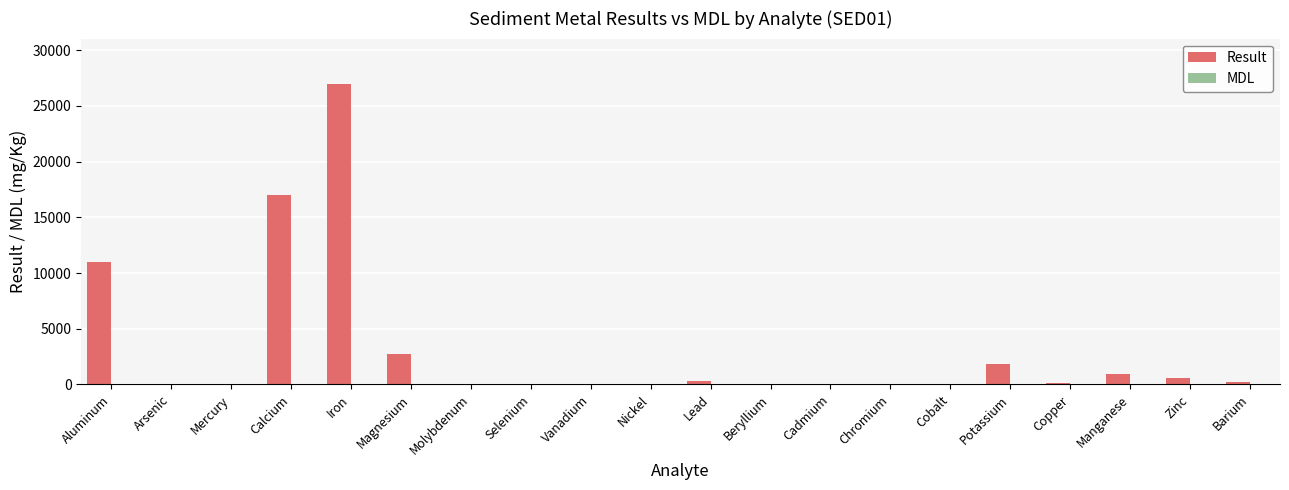

The Result series shows 11301.5 at Iron. True or false?

False